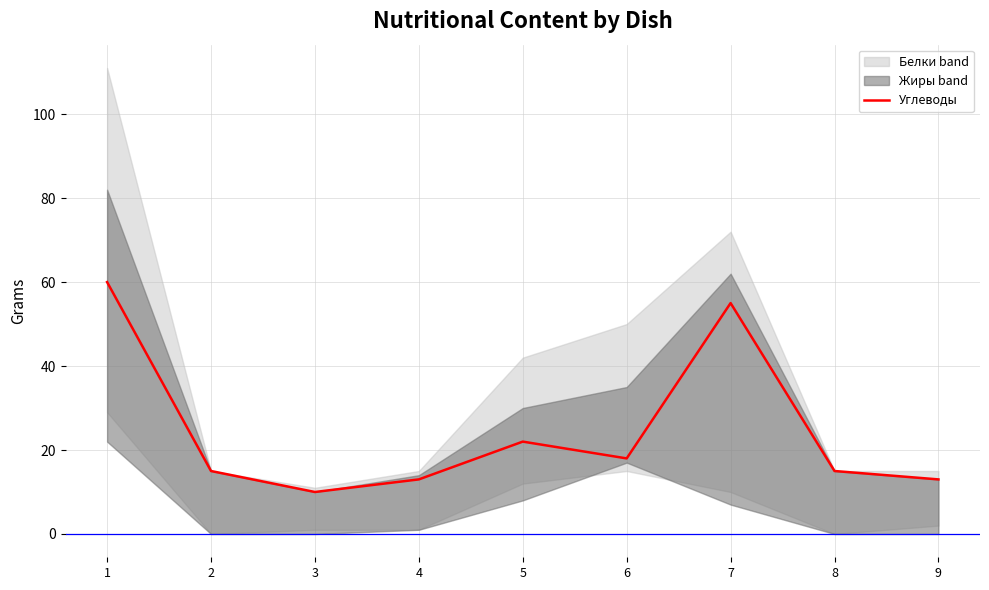

What is the greatest value displayed?

60